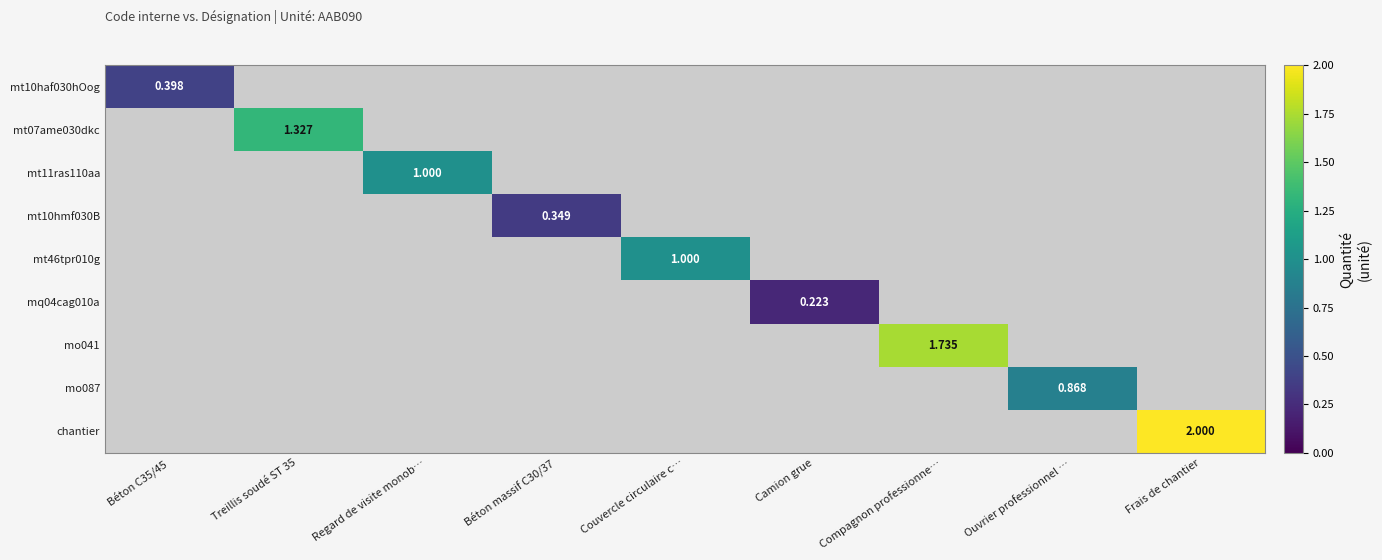

How many distinct data groups are displayed?

9